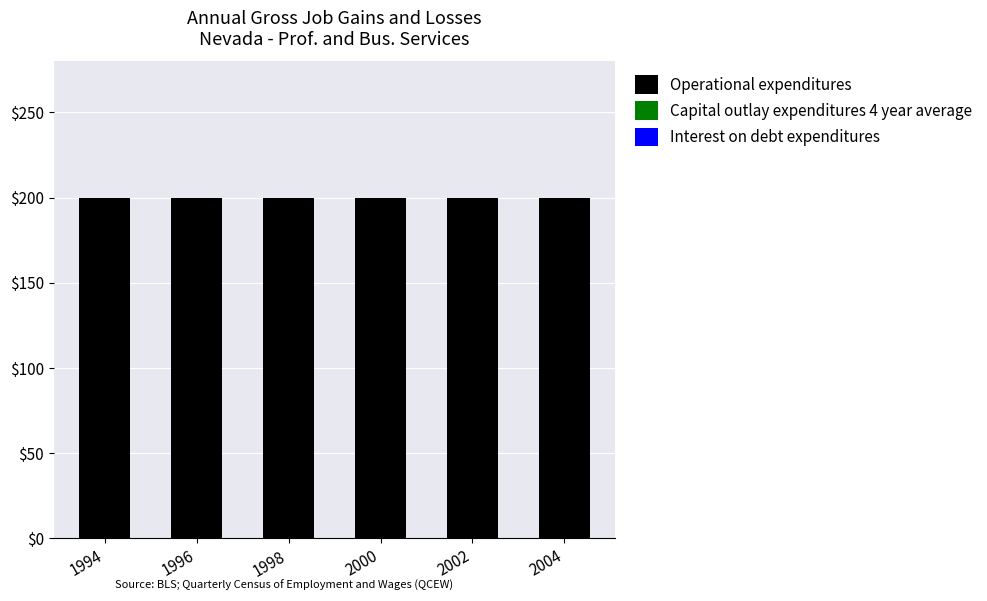

At which category is the sum across all series the highest?

1994